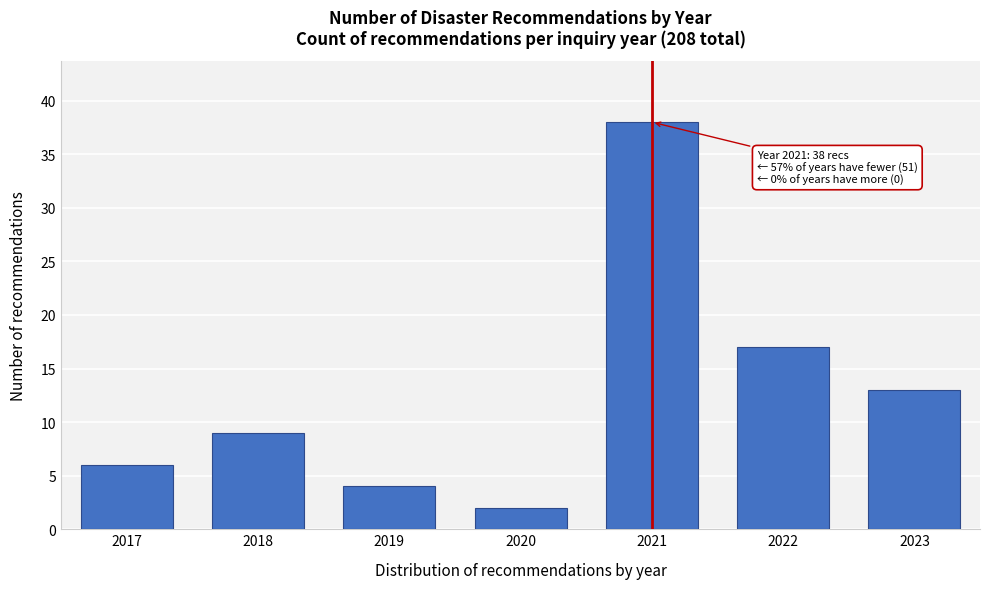

Reading right to left, extract all data points from this chart.

13	17	38	2	4	9	6